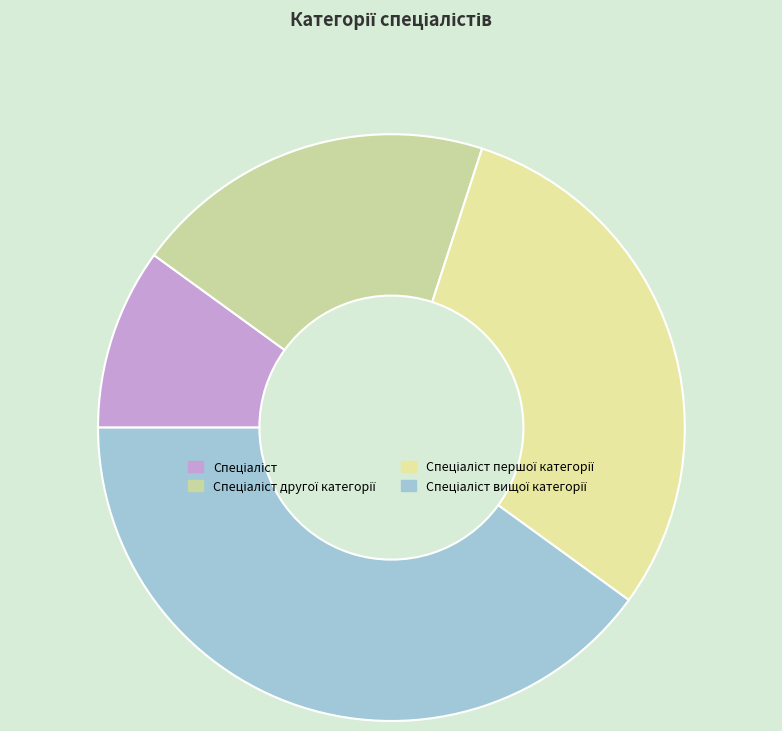

Count the number of slices in the pie.

4